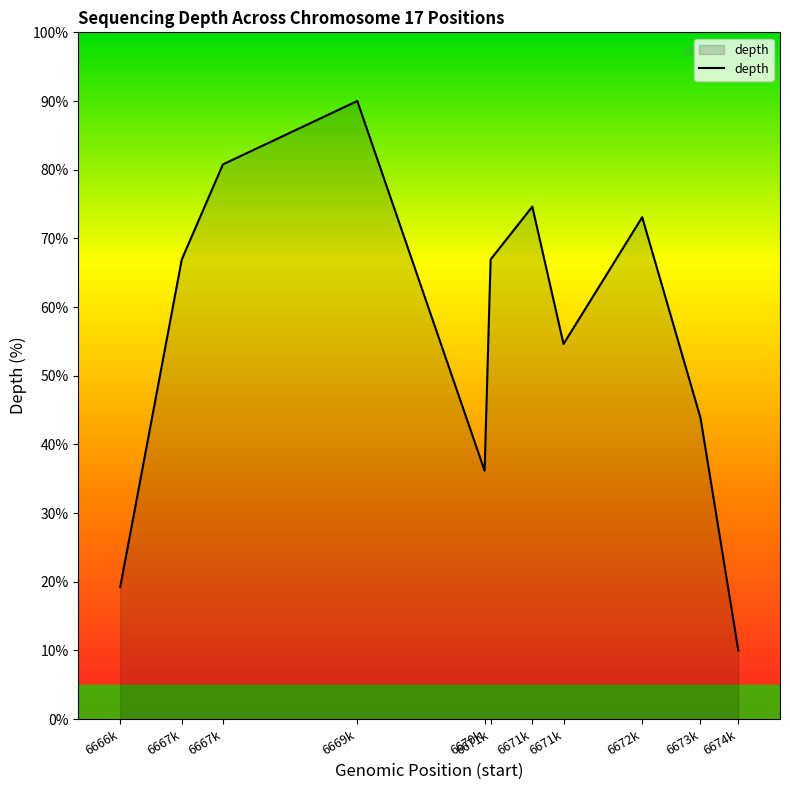

At which label is the value closest to 50?

6671k